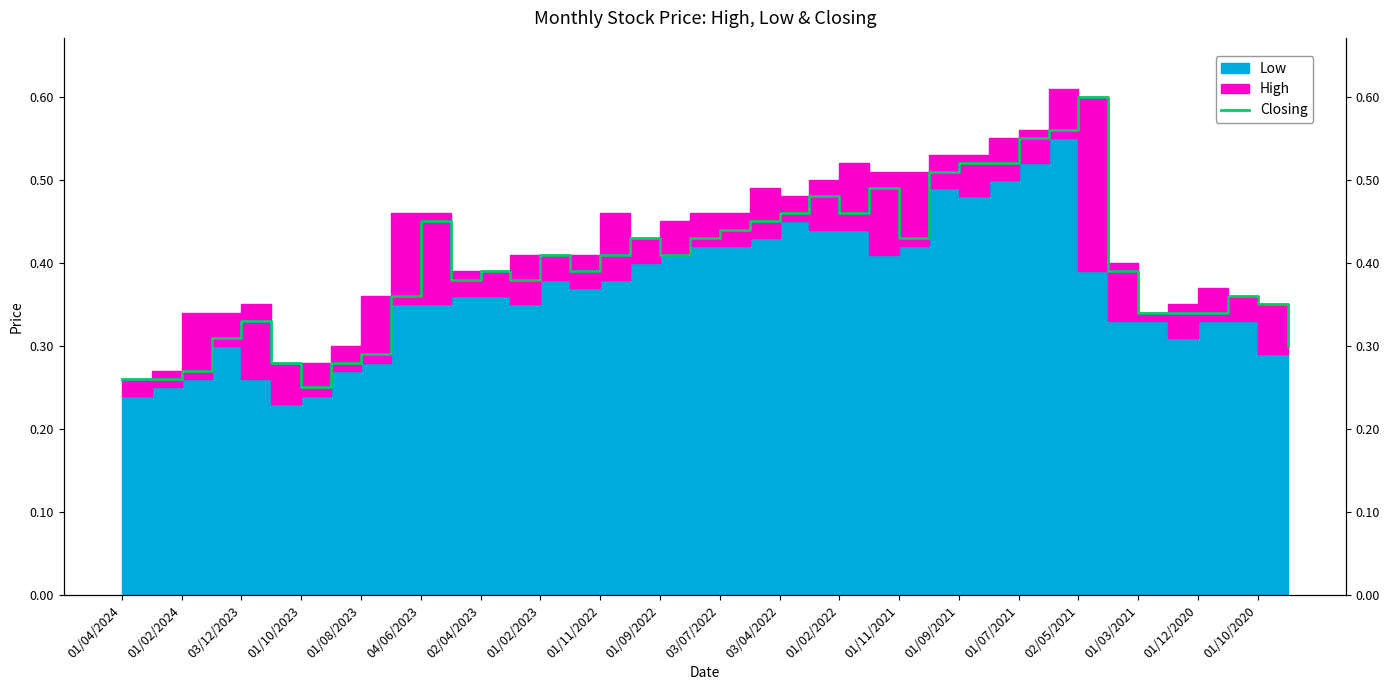

Reading left to right, extract all data points from this chart.

0.3	0.3	0.3	0.3	0.3	0.3	0.2	0.3	0.3	0.4	0.5	0.4	0.4	0.4	0.4	0.4	0.4	0.4	0.4	0.4	0.4	0.5	0.5	0.5	0.5	0.5	0.4	0.5	0.5	0.5	0.6	0.6	0.6	0.4	0.3	0.3	0.3	0.4	0.3	0.3